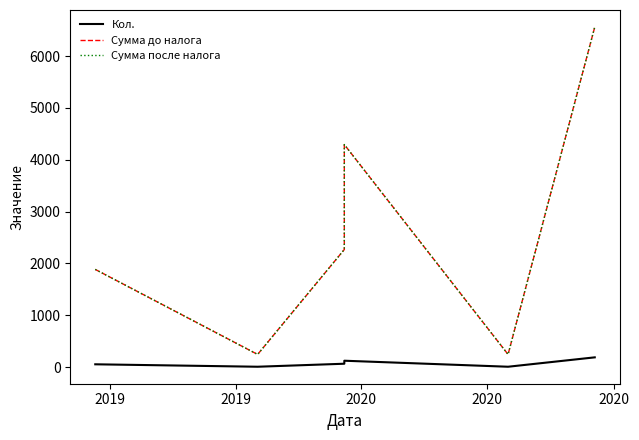

At which label does Сумма после налога reach its minimum?

2019